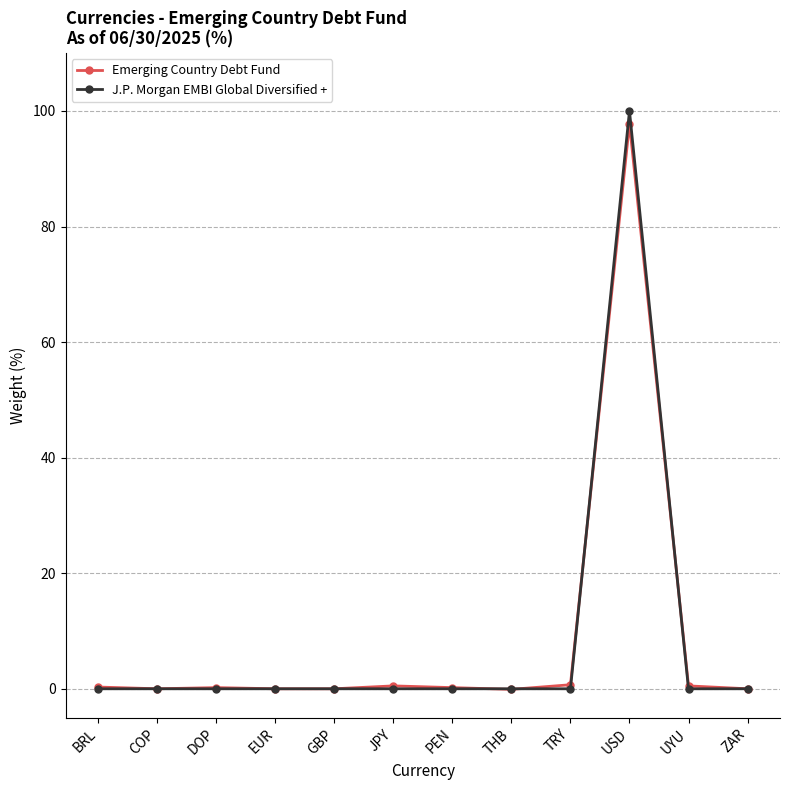

What is the label of the 12th point from the right?

BRL